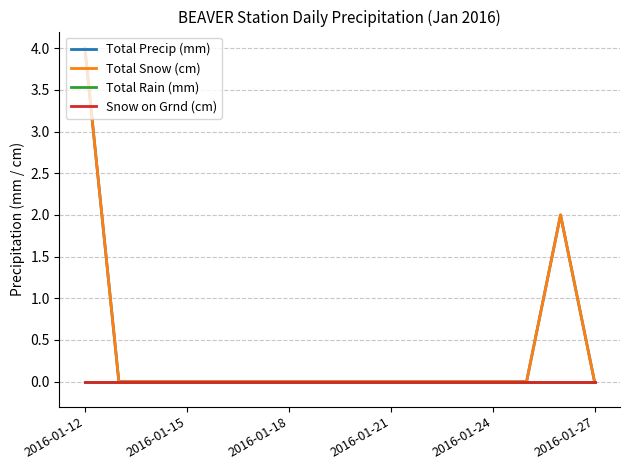

Which series has the largest total across all categories?

Total Precip (mm)